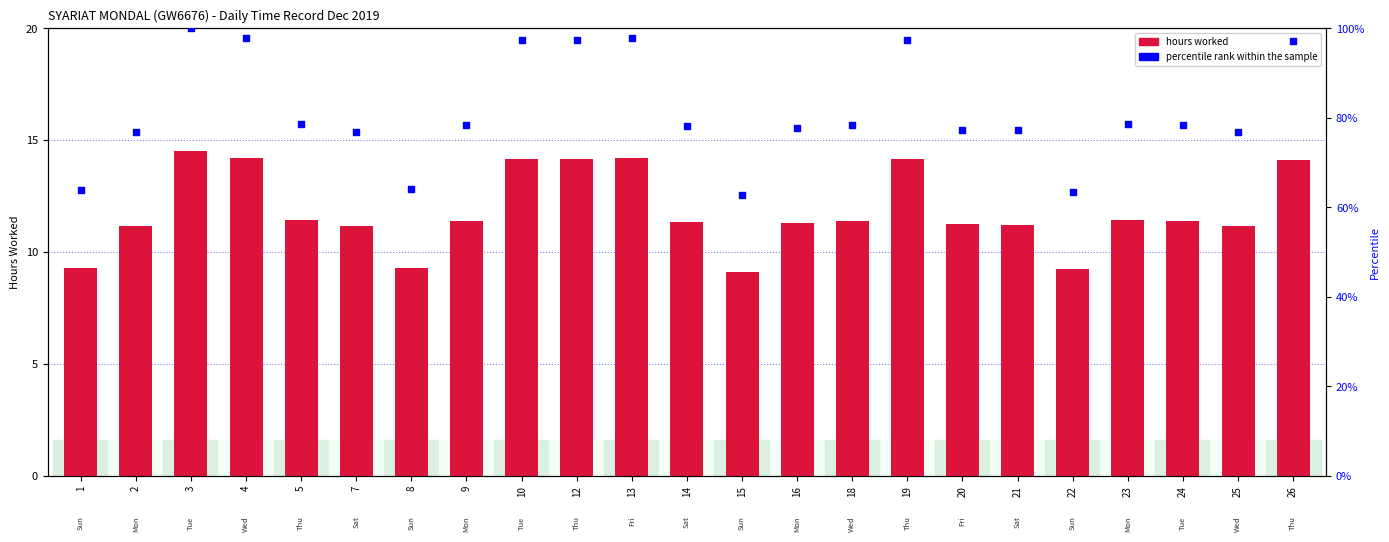

Which series contains the highest Y value?

percentile rank within the sample